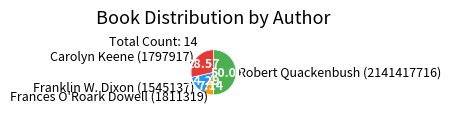

Does Franklin W. Dixon (1545137) represent more than half of the total?

No